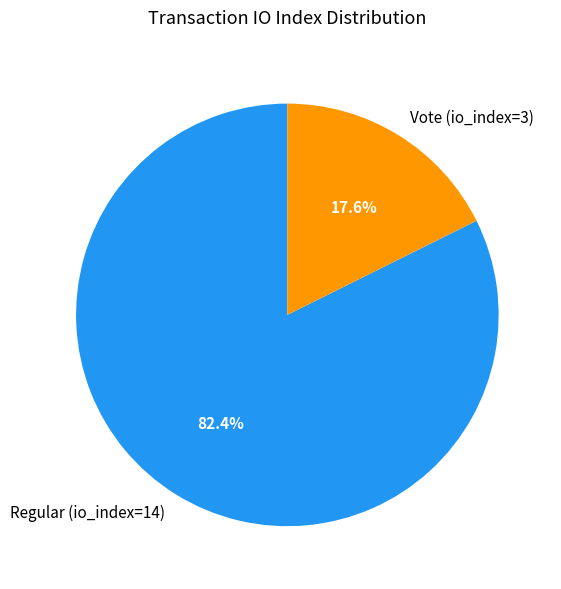

To the nearest percent, what is the average slice percentage?

50%